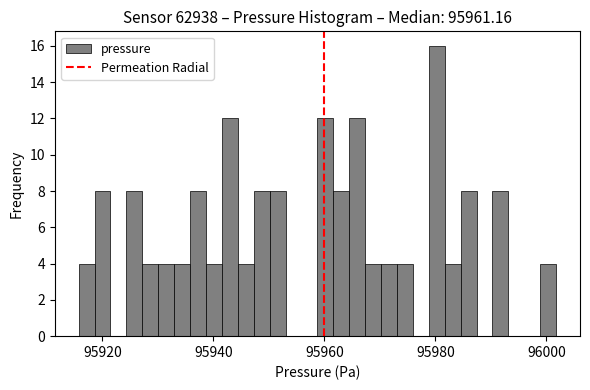

Around what value on the x-axis is the tallest bar? Give the approximate position of its centre, as read against the axis.

95980